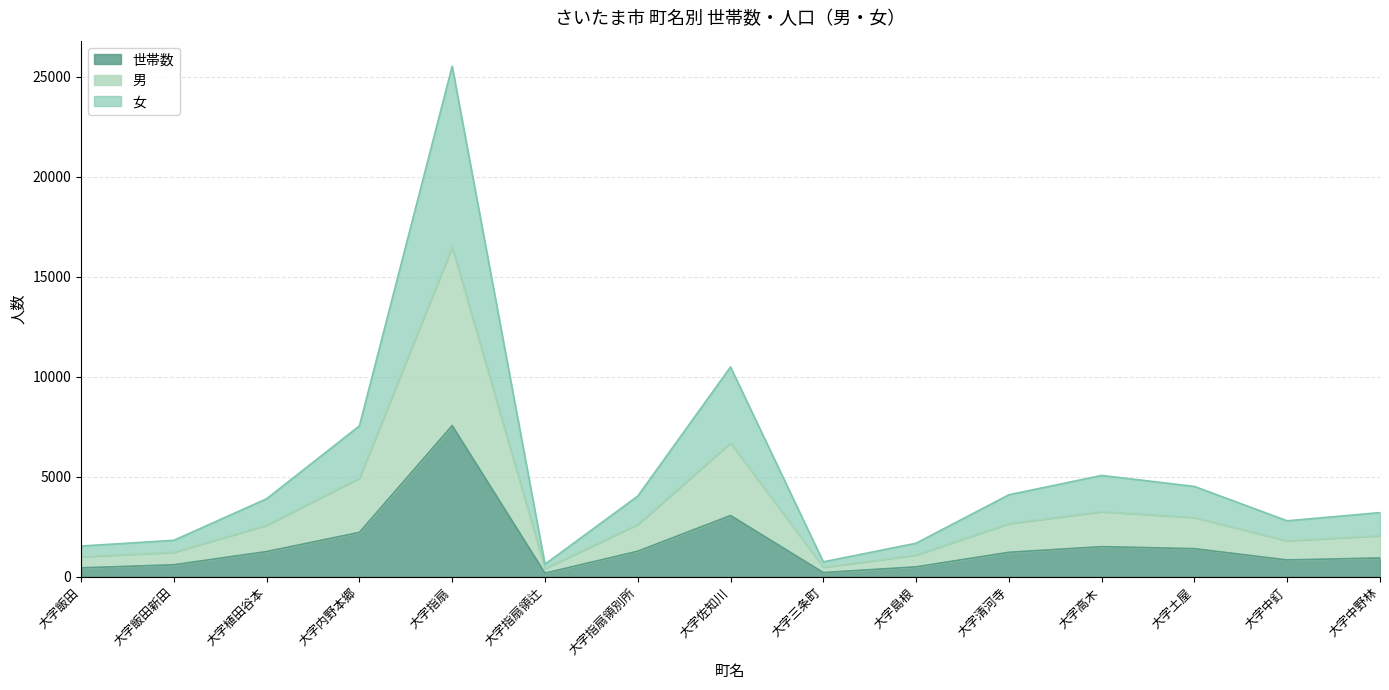

What is the total value across all series at 大字内野本郷?

7538